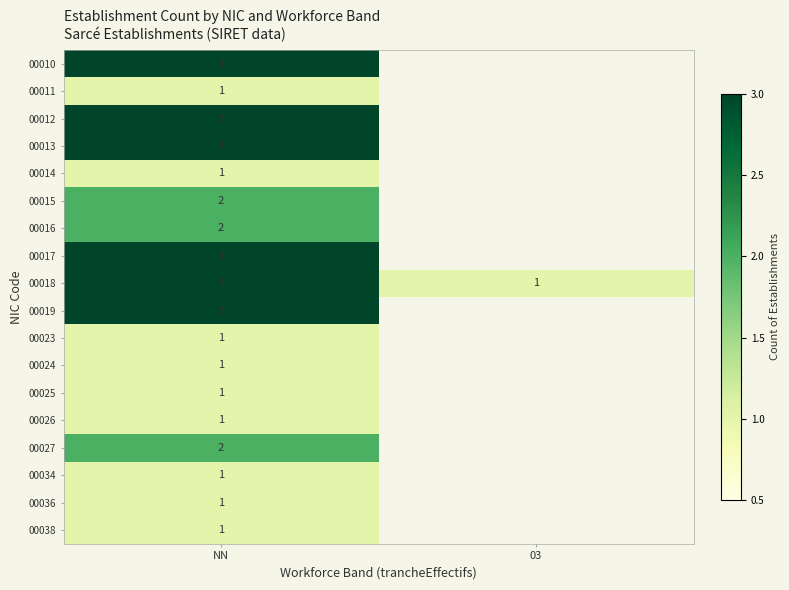

The 00012 series shows 4 at NN. True or false?

False